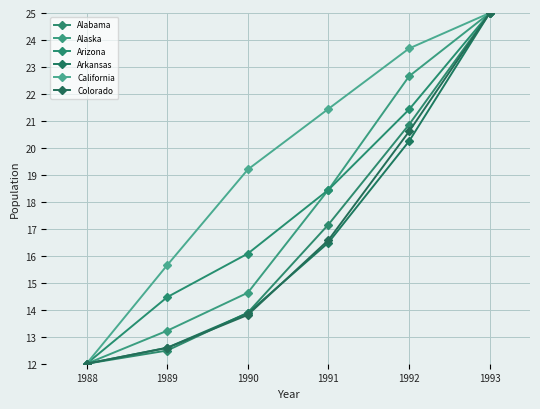

At which category is the sum across all series the highest?

1993